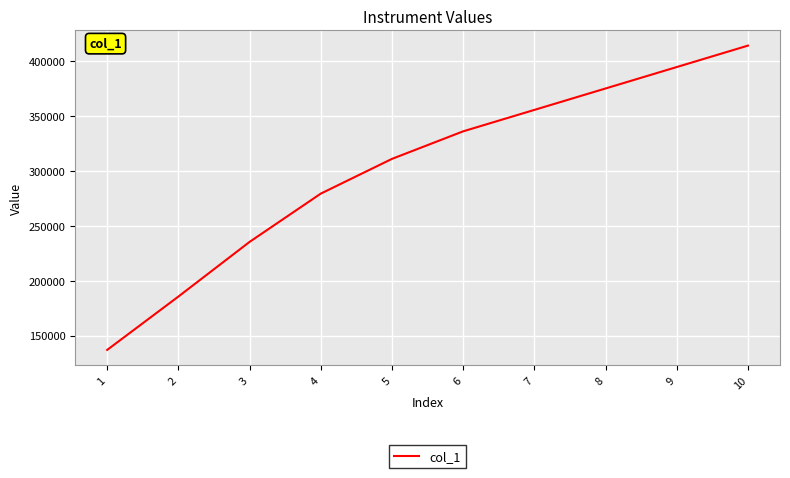

True or false: there are more than 0 points higher than both neighbors.

False